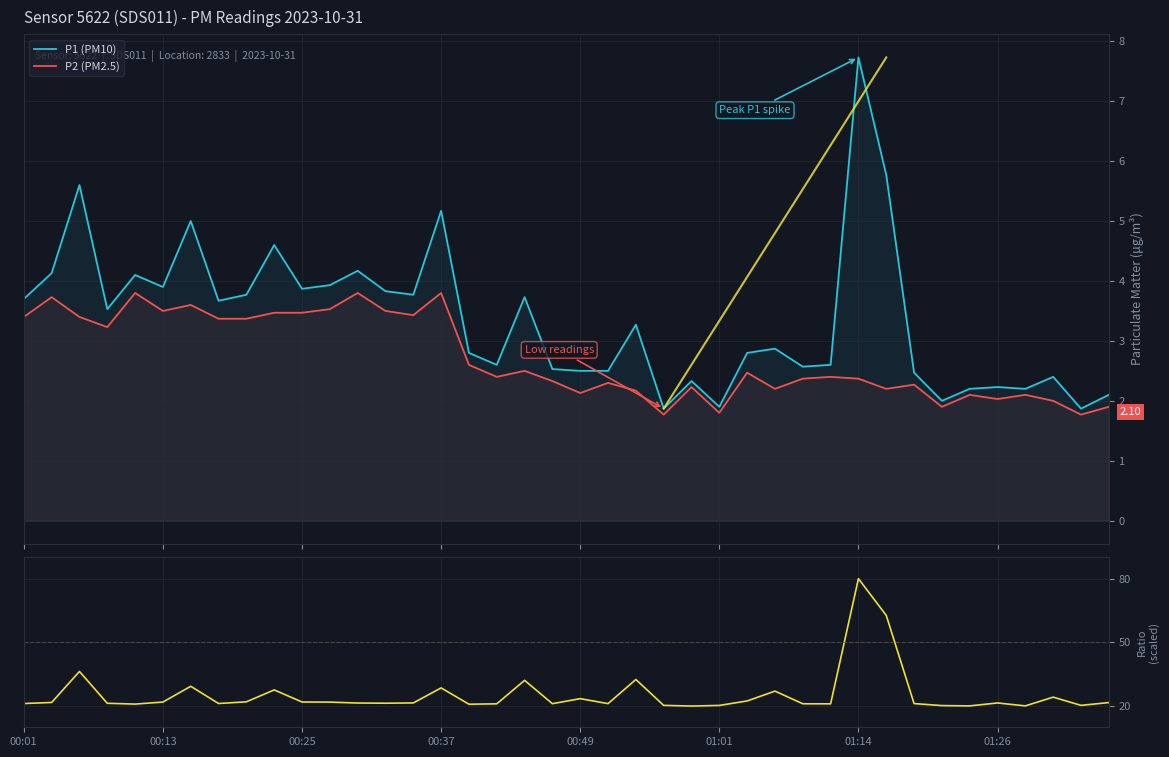

What is the maximum value for P1 (PM10)?

7.7